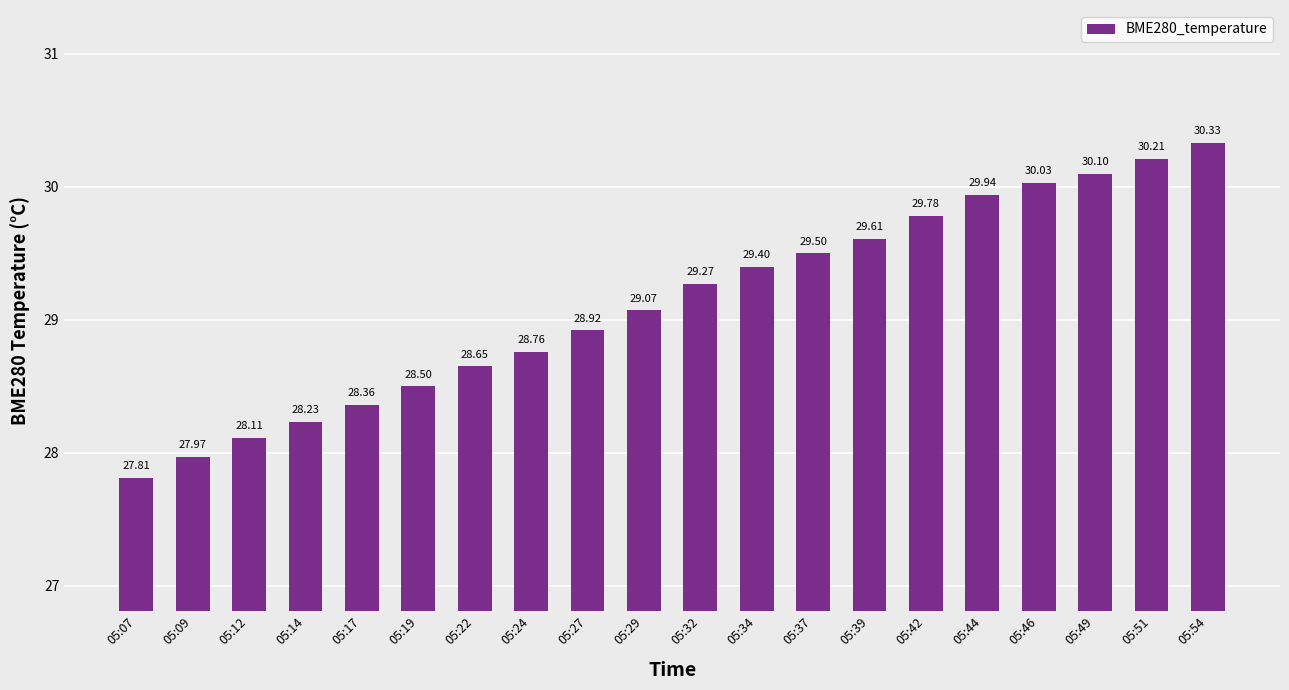

What is the value of the 11th bar from the left?

29.3